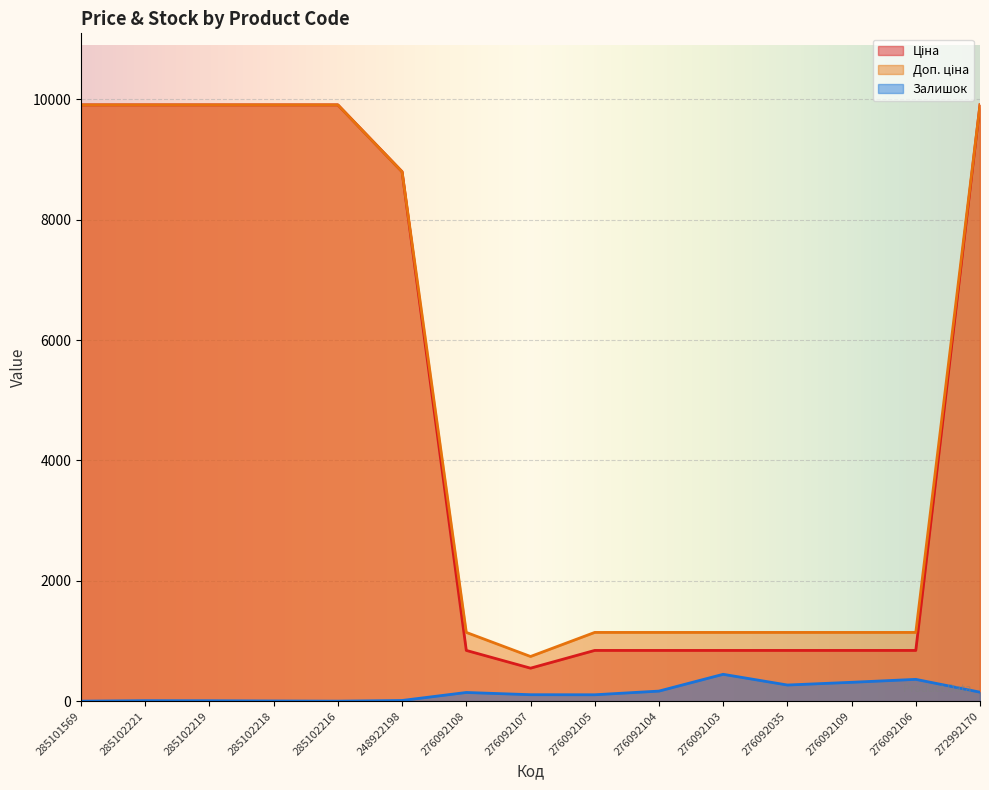

What position from the left is 285102221?

2